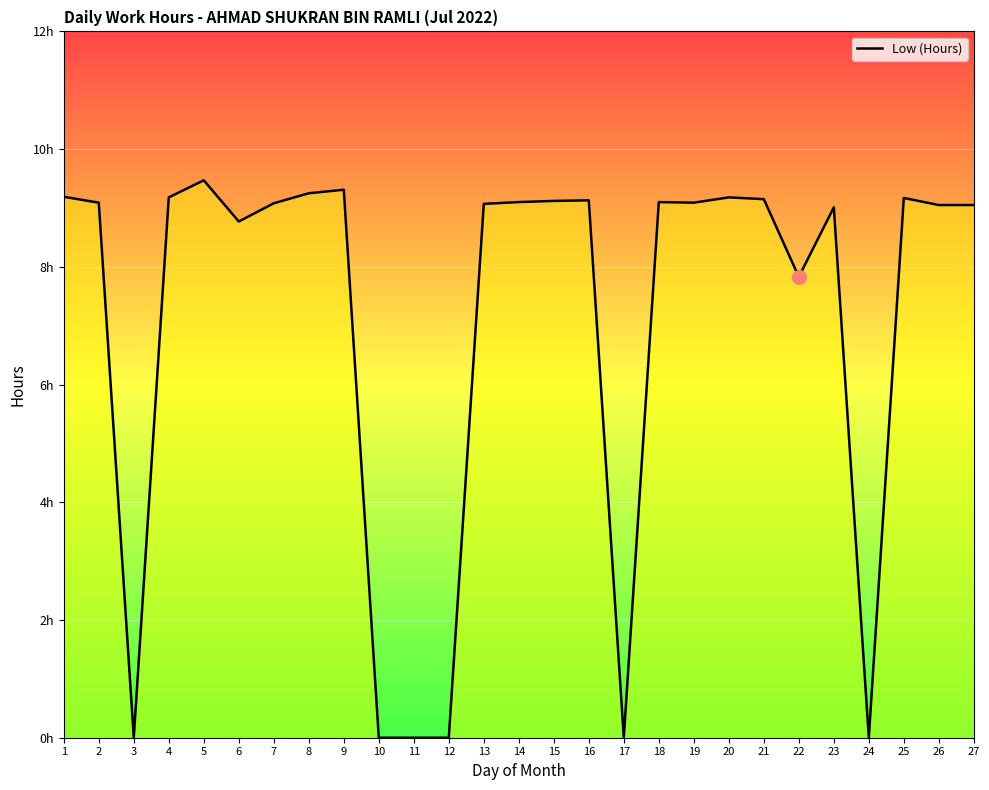

Is this an area chart (filled region under the line)?

No